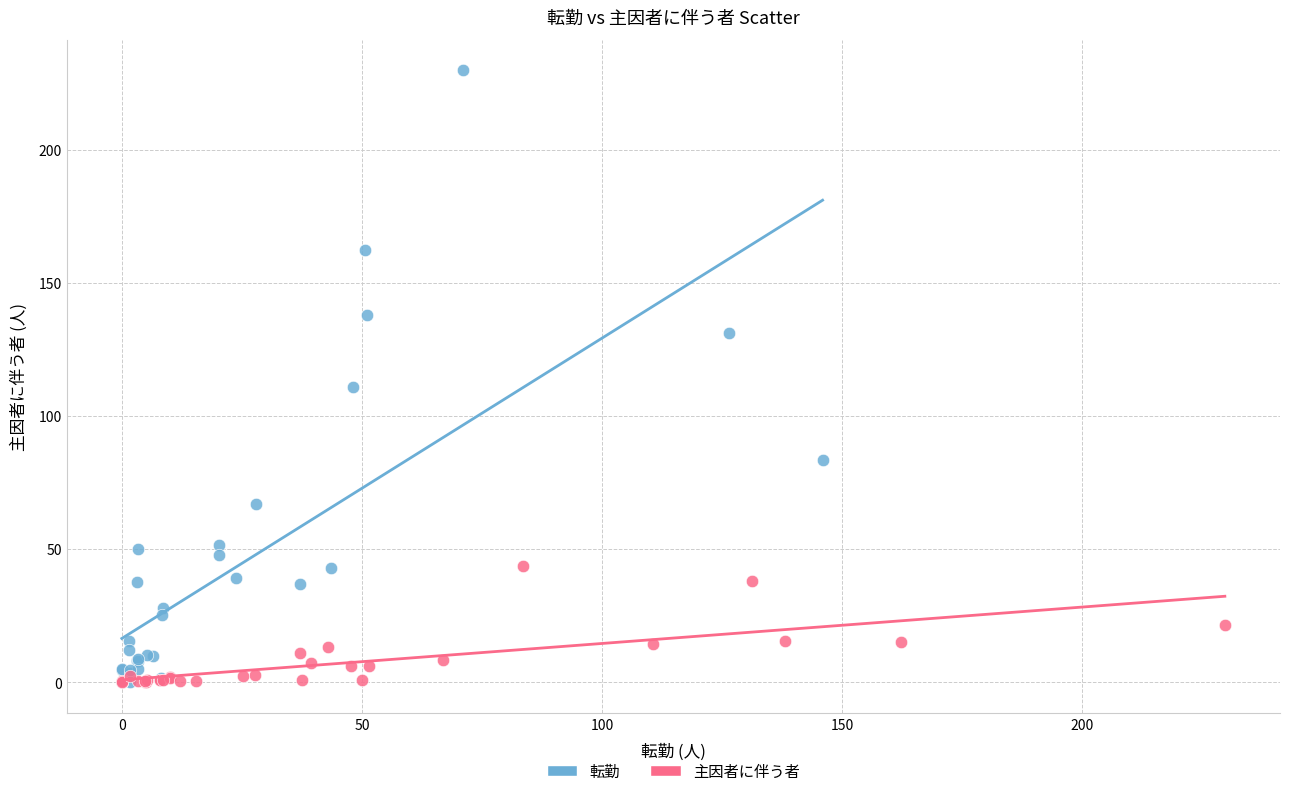

Which series has the widest spread of Y values?

転勤